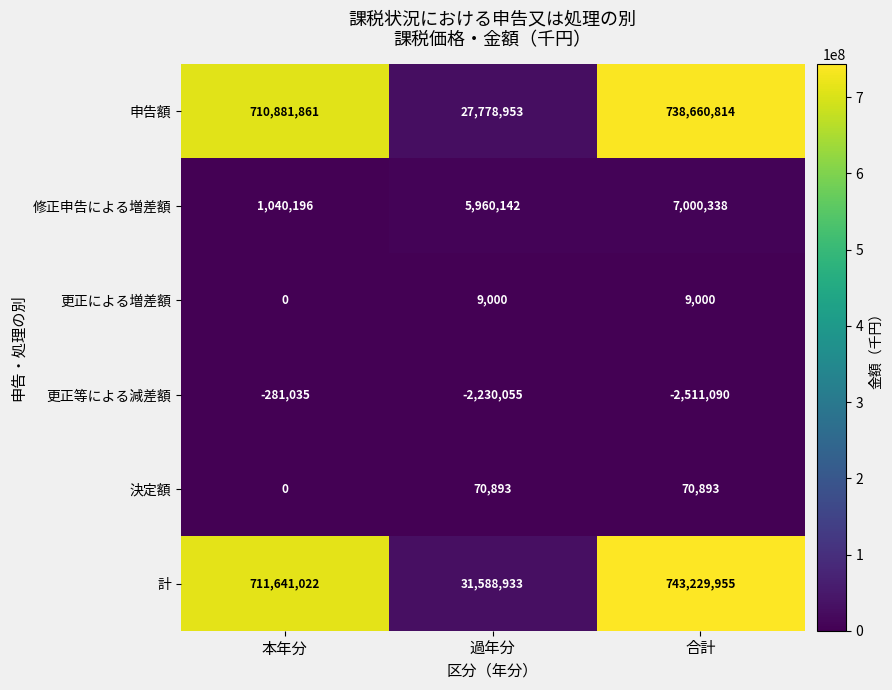

What is the sum of all 計 values?

1486459910